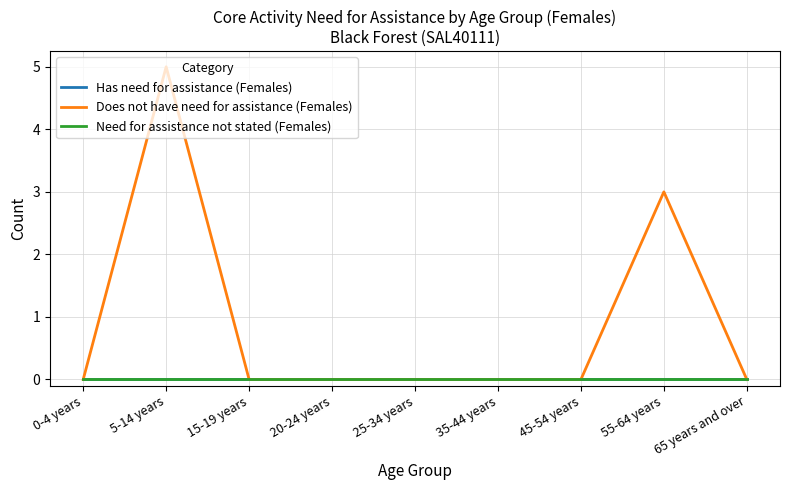

Does the chart display data point markers on the line(s)?

No